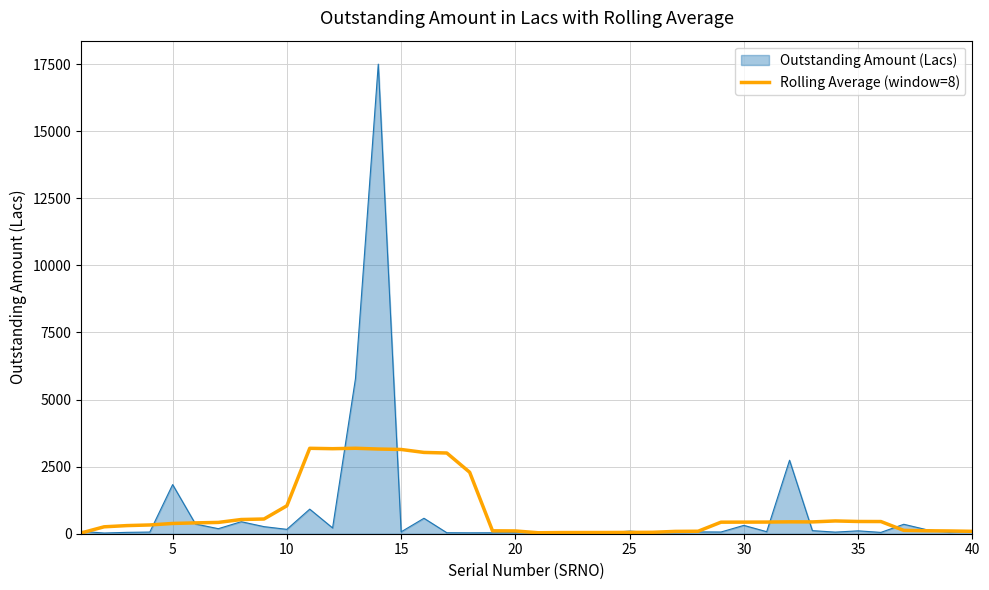

Which series has the largest range (max minus min)?

Outstanding Amount (Lacs)